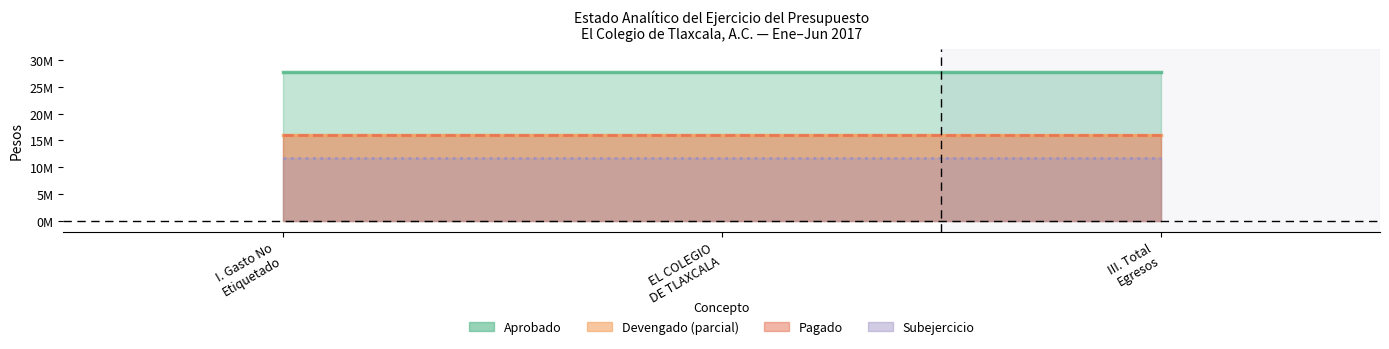

What is the approximate value of Pagado at Aprobado?

16004750